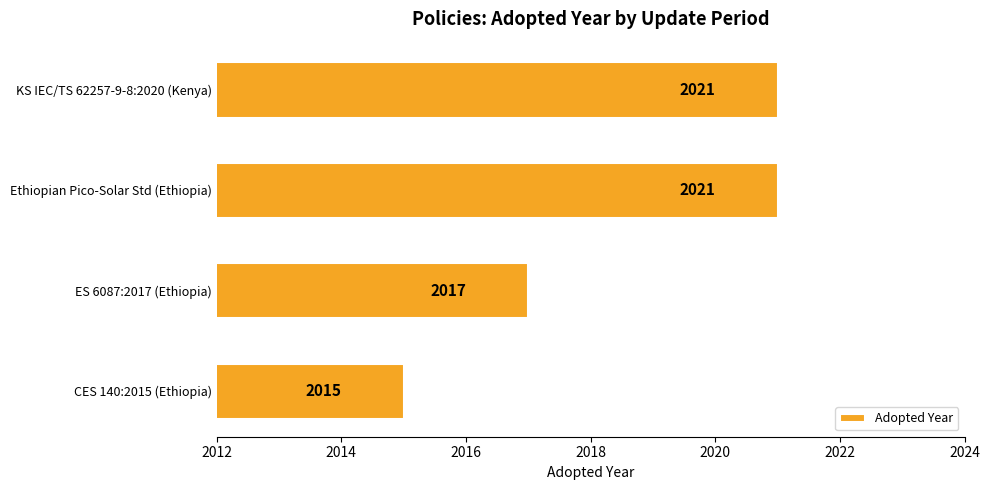

Does the chart contain stacked bars?

No